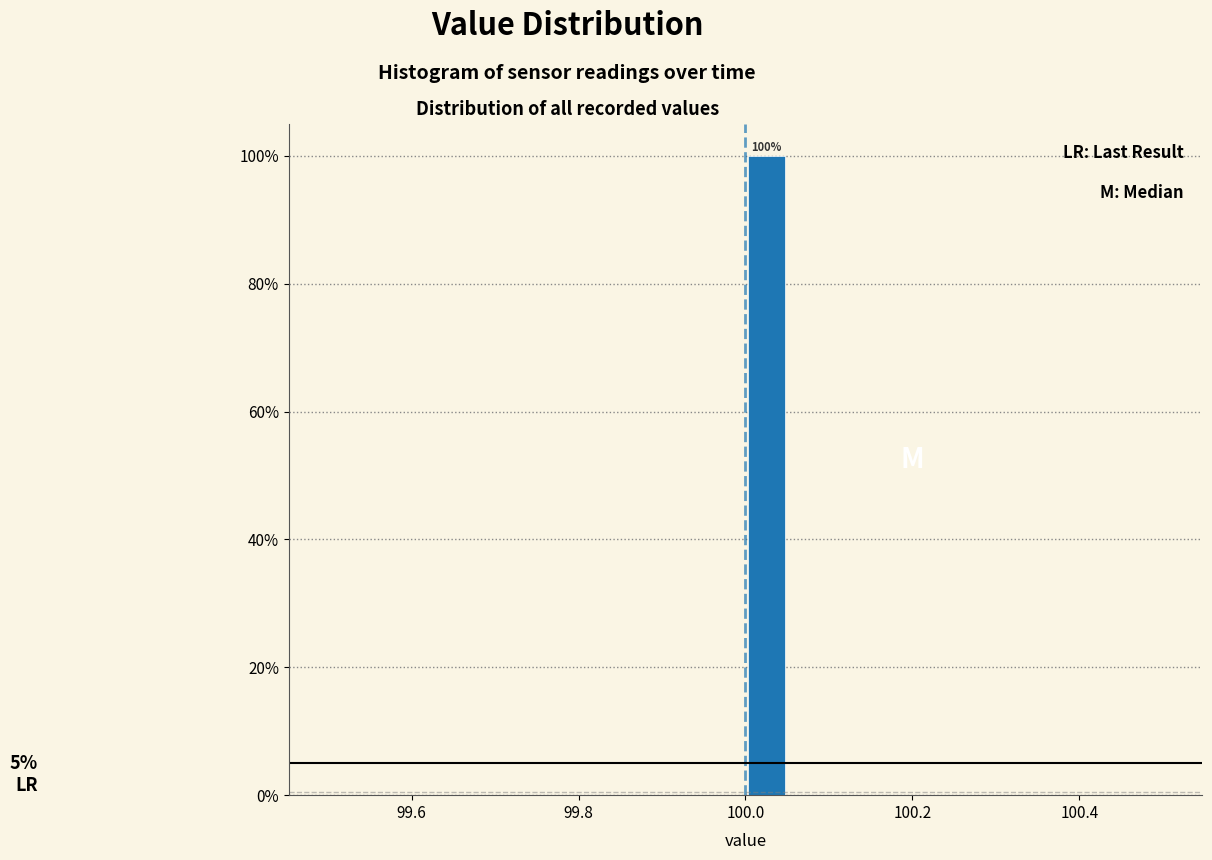

Read against the x-axis, roughly where is the centre of the tallest bar?

100.02